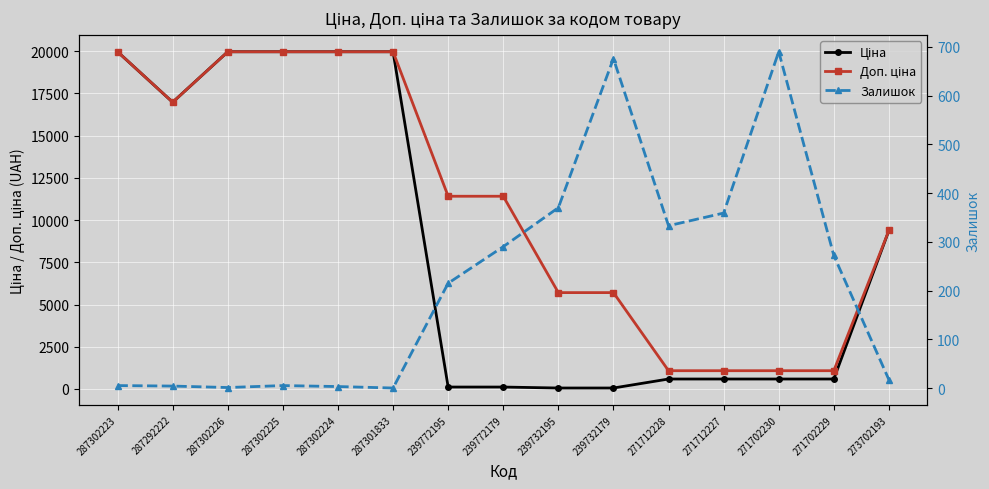

The value of Залишок at 271702230 is 974.6. True or false?

False